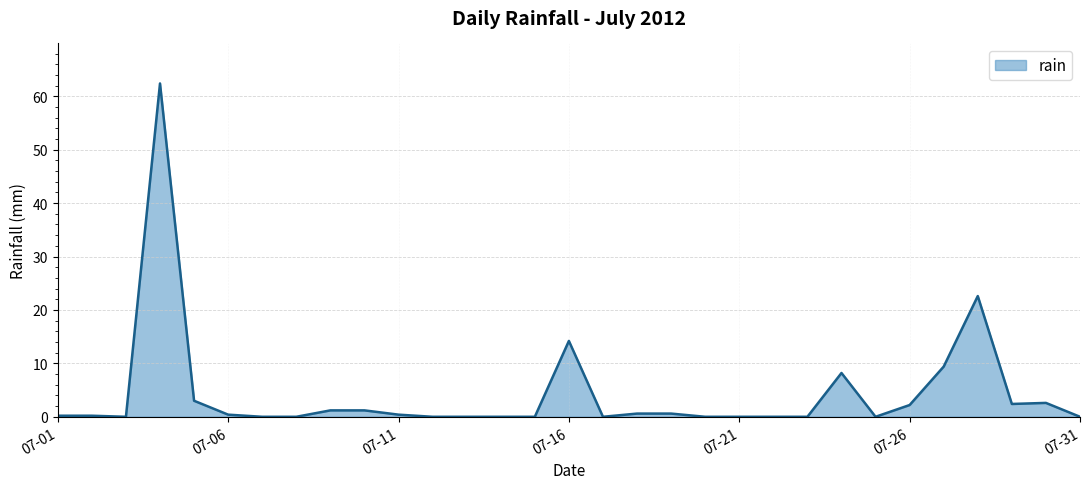

How many lines are shown in the chart?

1